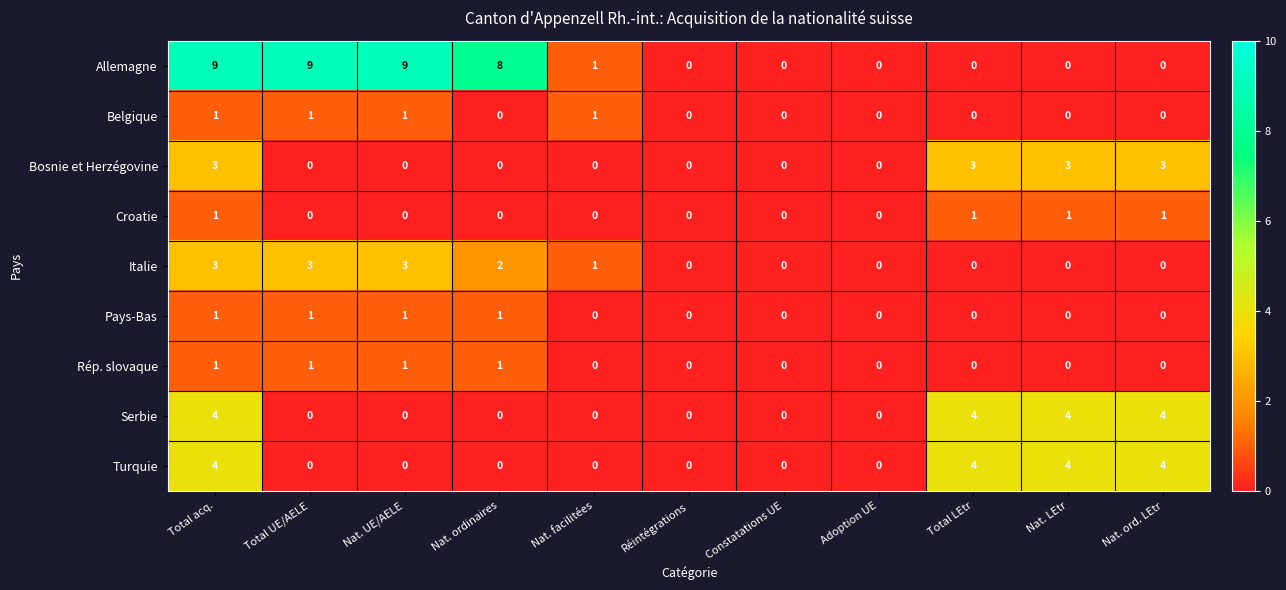

The value of Pays-Bas at Nat. ord. LEtr is -1. True or false?

False